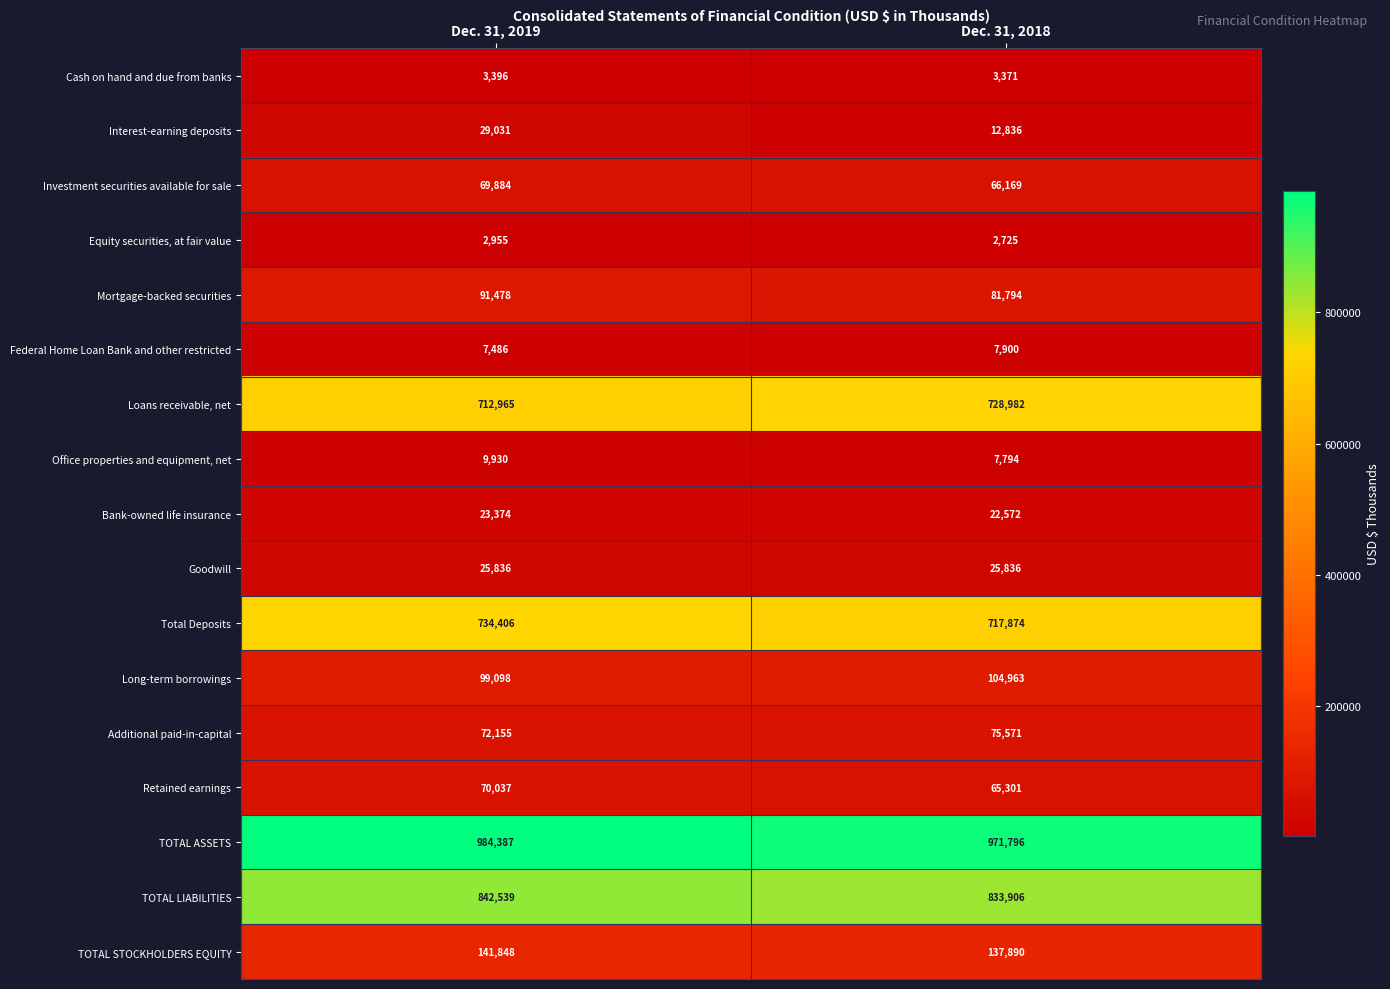

The value of Mortgage-backed securities at Dec. 31, 2018 is 81794. True or false?

True